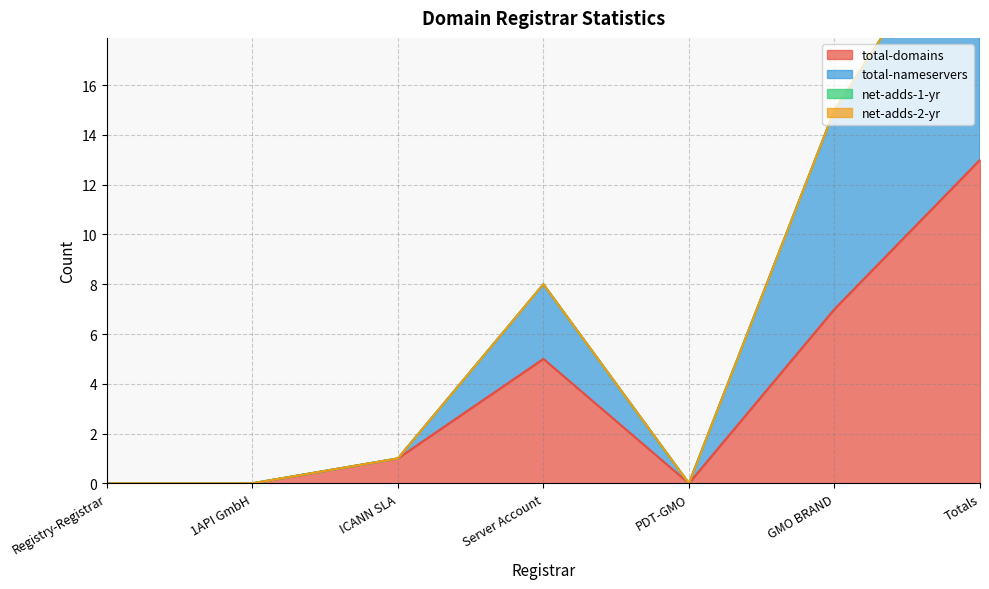

Is it true that total-domains equals -7 at PDT-GMO?

False